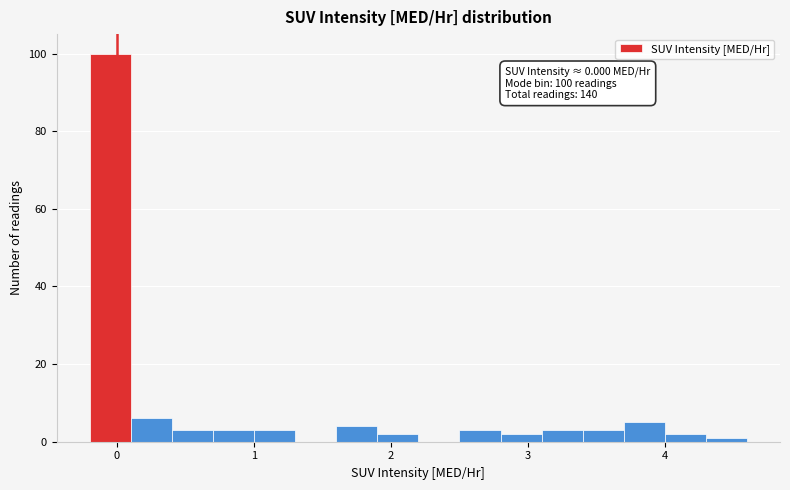

Read against the x-axis, roughly where is the centre of the tallest bar?

0.0